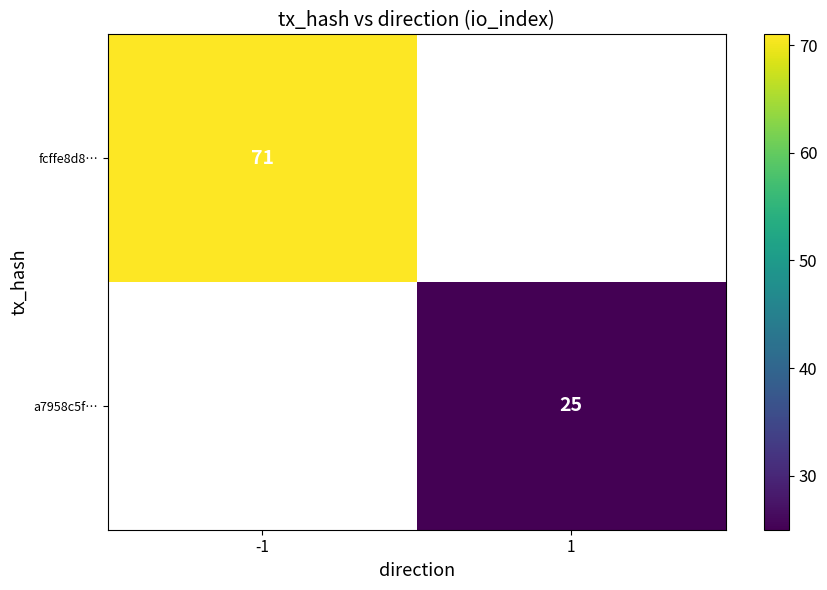

At which category does the chart reach its peak across all series?

-1